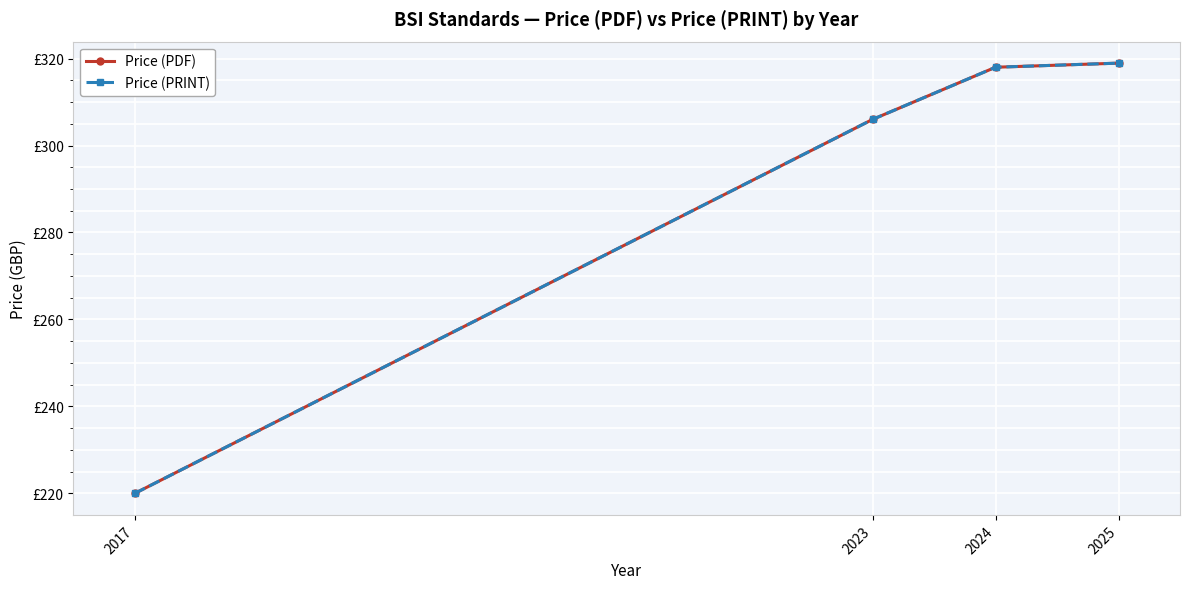

What is the lowest value of the Price (PDF) series?

220.0